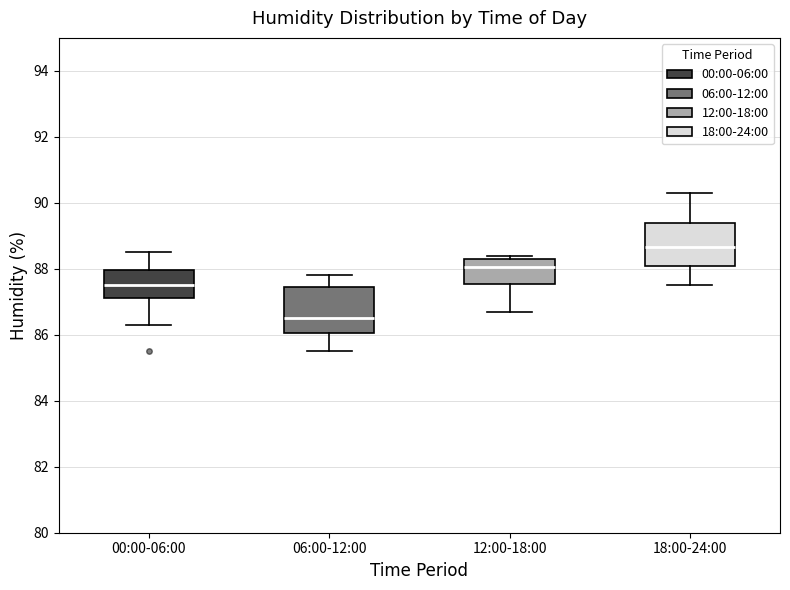

Reading left to right, transcribe this box plot: for each box, give where its median line is, the range the box spans, and where its two whiskers end, as read against the y-axis. The values are not printed on the chart, so give them approximately, as read against the axis.

00:00-06:00: median 87.6, box 87.2 to 88.0, whiskers 86.4 to 88.6
06:00-12:00: median 86.6, box 86.0 to 87.4, whiskers 85.6 to 87.8
12:00-18:00: median 88.0, box 87.6 to 88.4, whiskers 86.8 to 88.4 (just above the box's upper edge)
18:00-24:00: median 88.6, box 88.2 to 89.4, whiskers 87.6 to 90.4